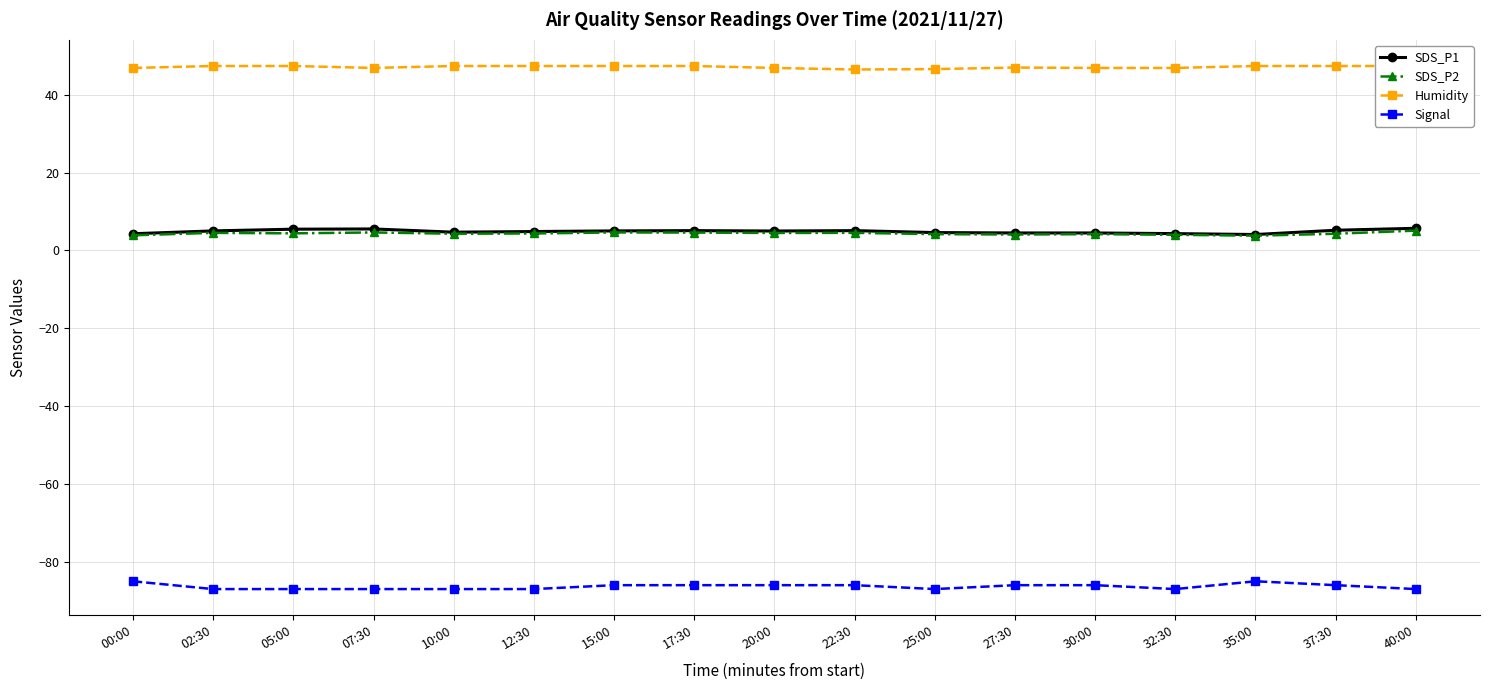

The value of Humidity at 40:00 is 47.4. True or false?

True